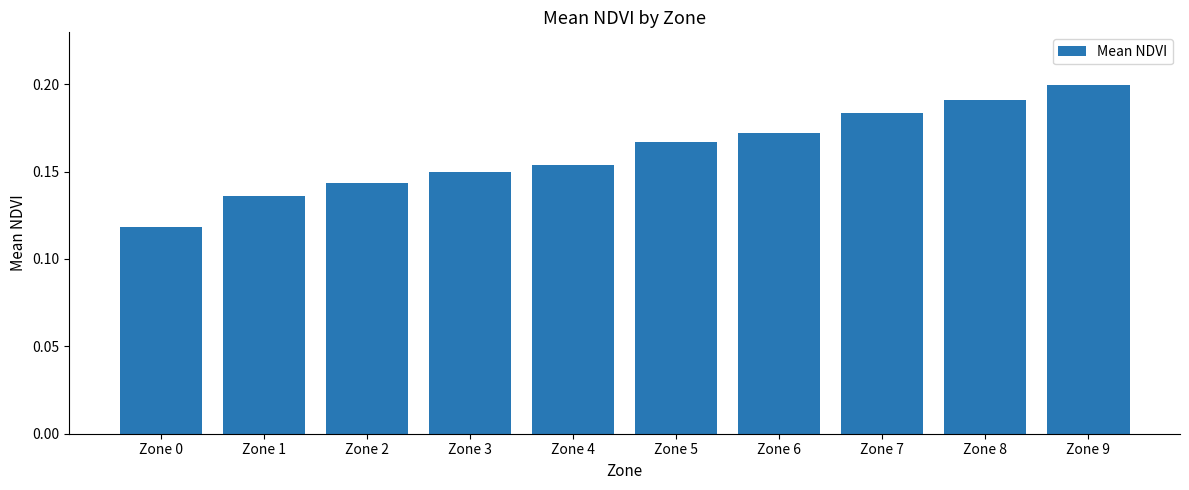

What is the sum of the values at Zone 6 and Zone 2?

0.3